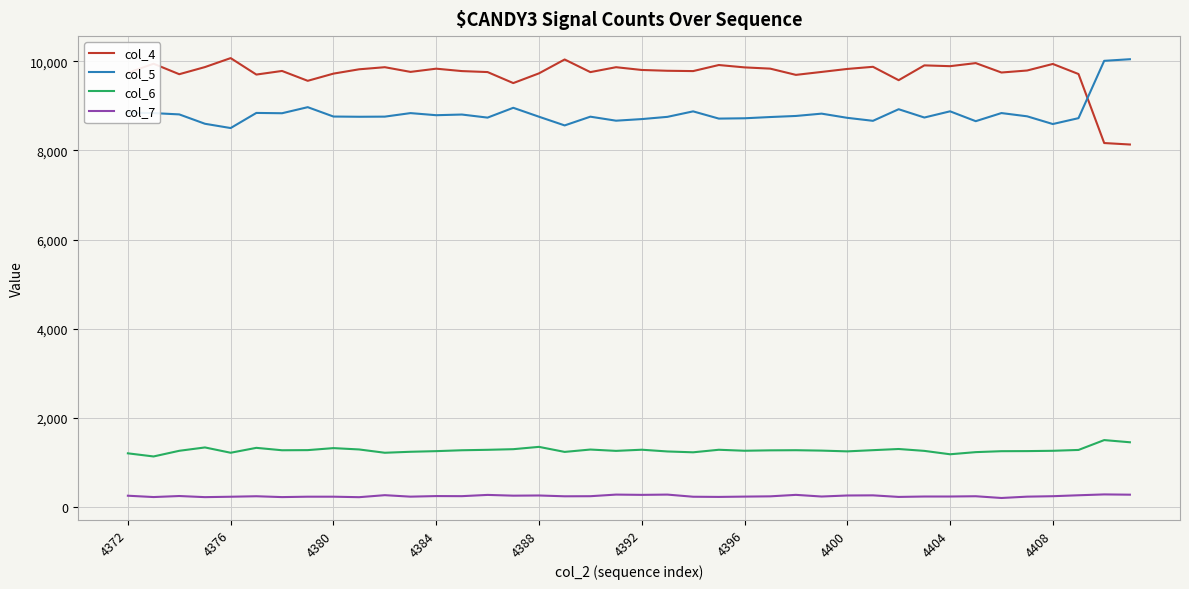

True or false: col_4 and col_6 intersect in this chart.

False